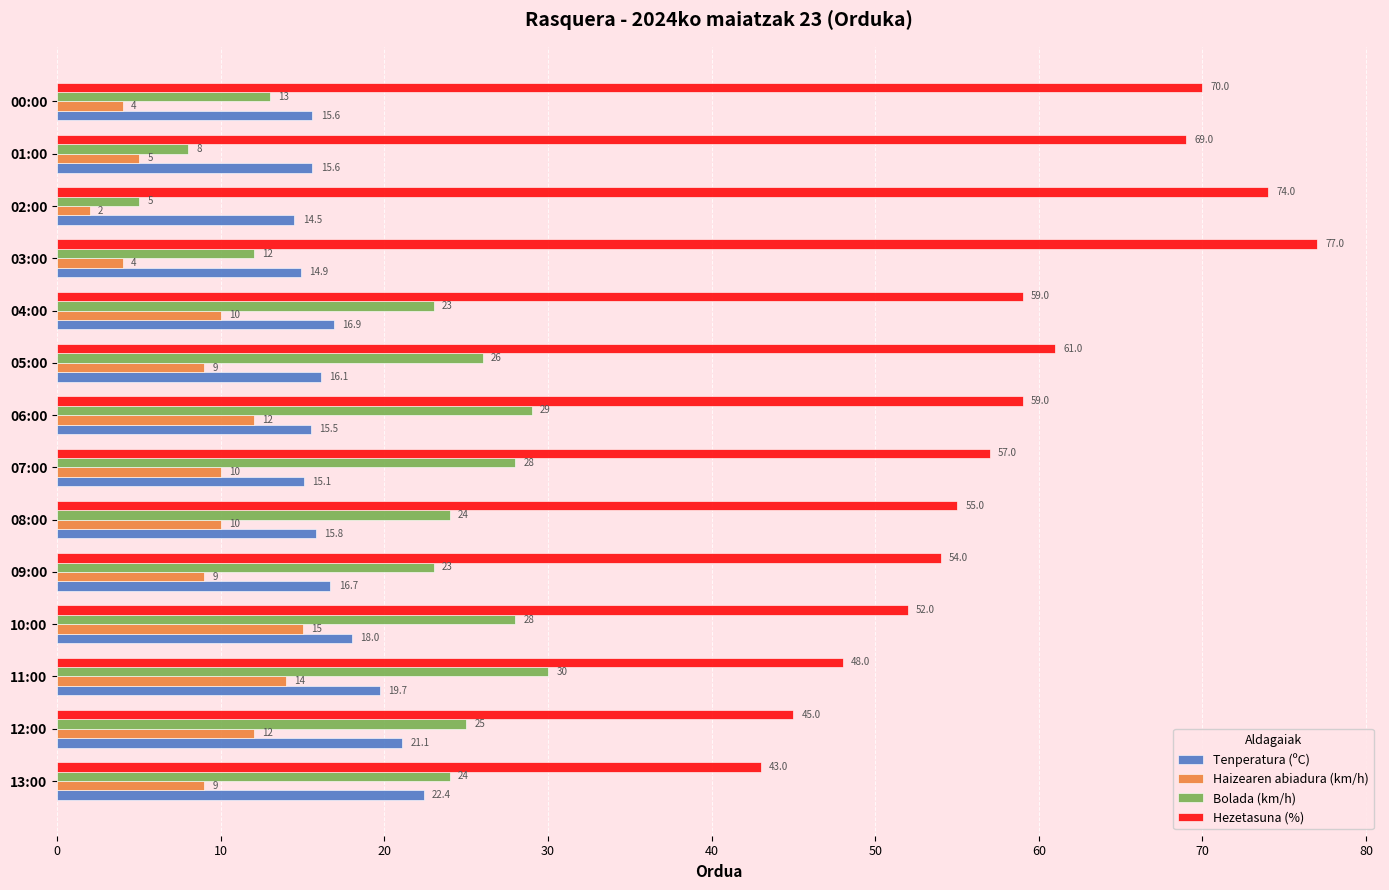

What is the approximate value of Tenperatura (ºC) at 11:00?

19.7